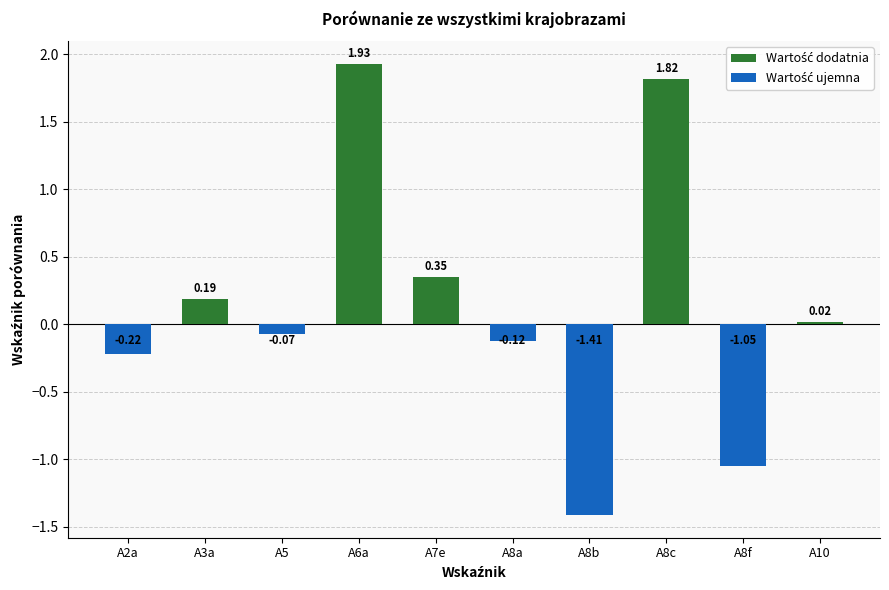

What is the change in value from A3a to A8c?

+1.6